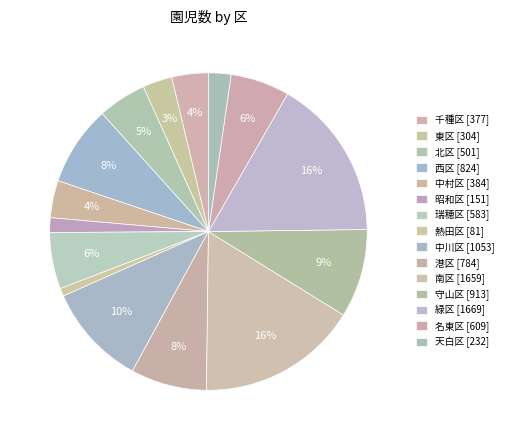

Count the number of slices in the pie.

15